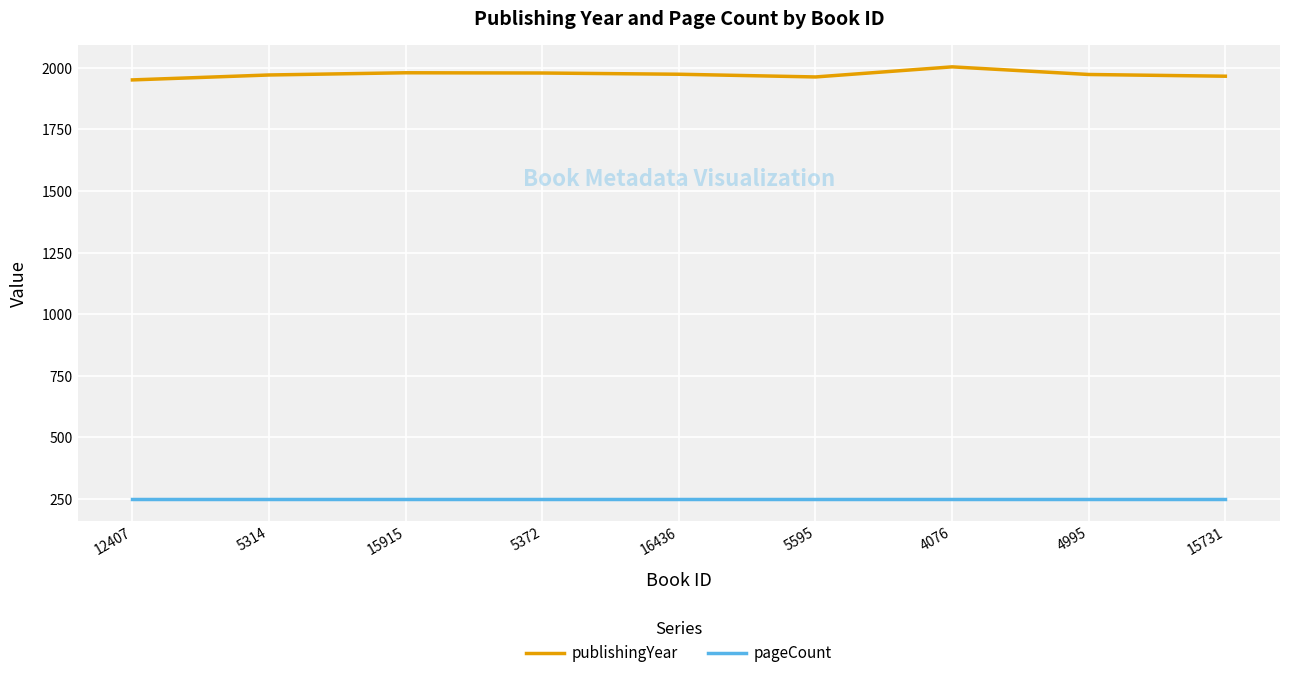

What is the smallest value displayed?

248